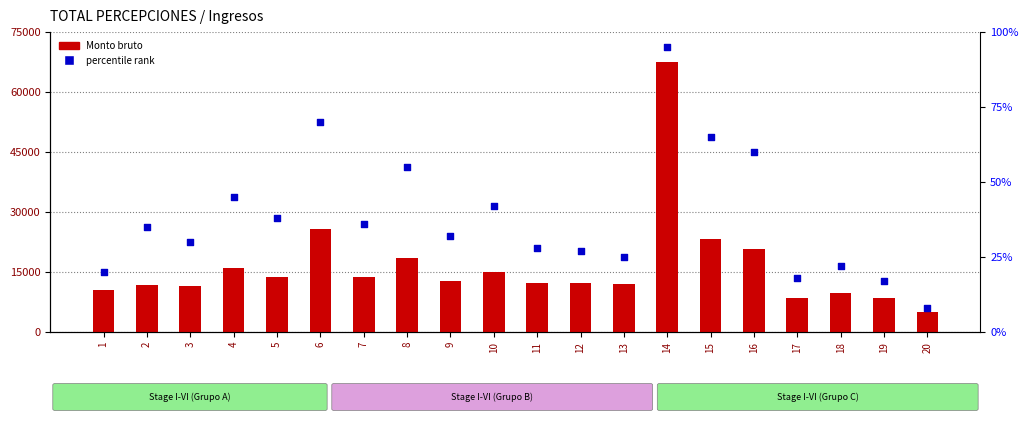

What are all the series names shown in the legend?

Monto bruto, percentile rank